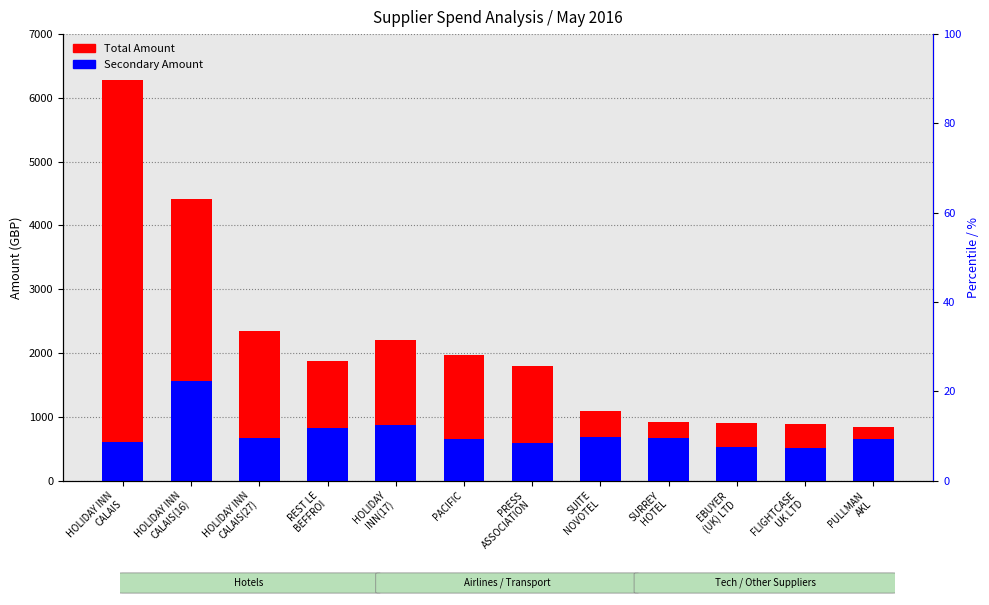

The Secondary Amount series shows 878.6 at HOLIDAY
INN(17). True or false?

True